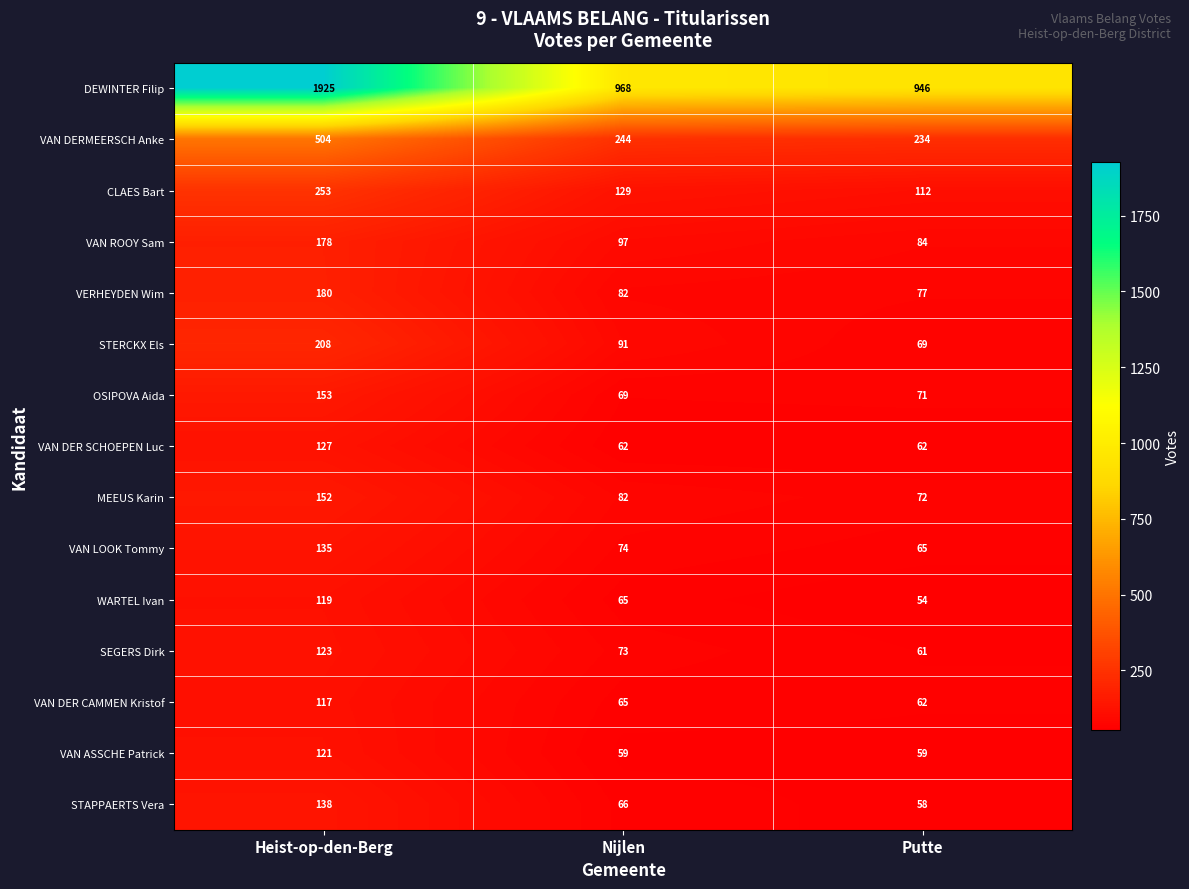

What value does the VAN DER SCHOEPEN Luc series have at Nijlen, to the nearest 5?

60